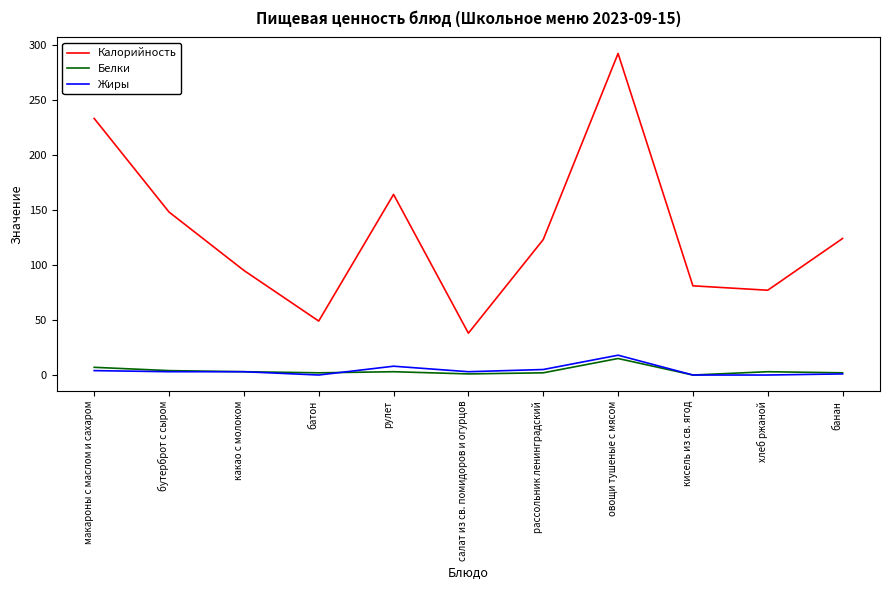

At which label does Жиры reach its peak?

овощи тушеные с мясом